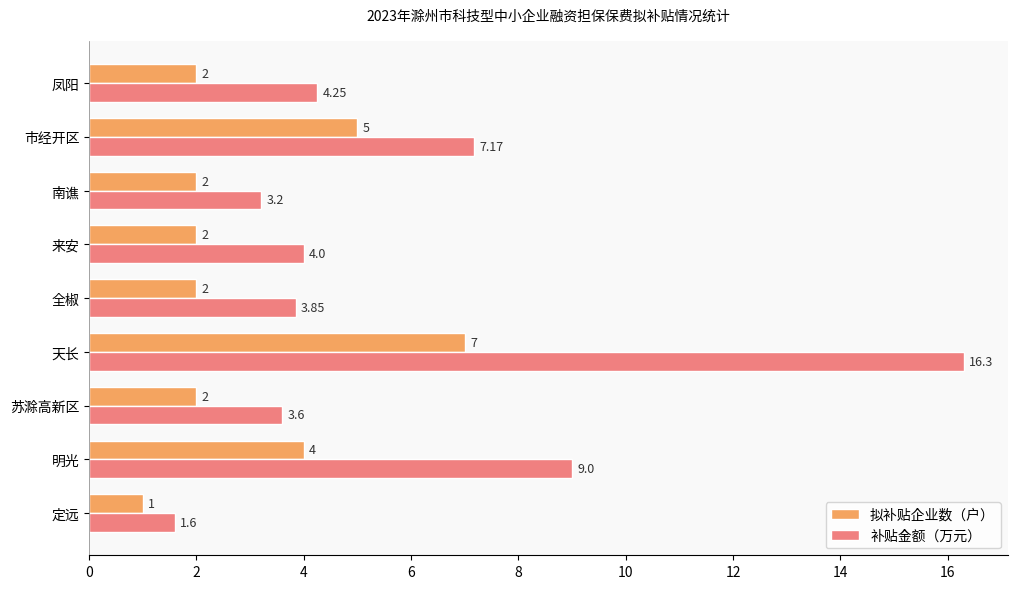

How many 拟补贴企业数（户） values are between 2 and 4?

6